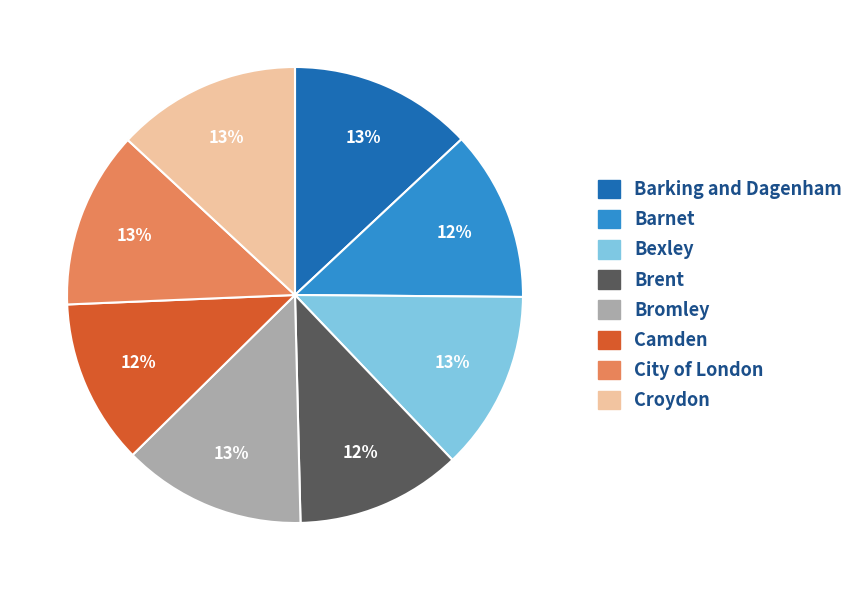

The Bexley slice represents 13% of the pie. True or false?

True